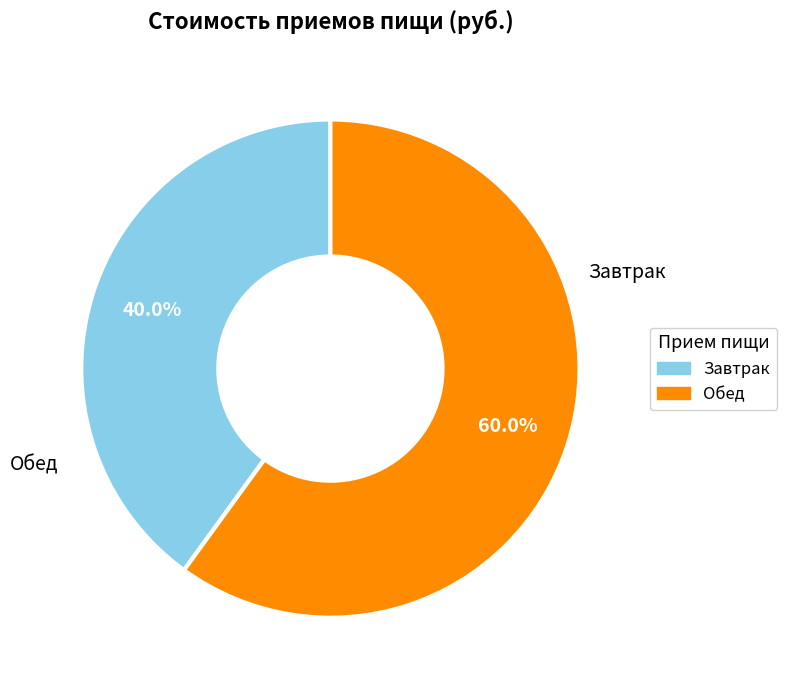

Which slice represents more than half of the pie?

Обед